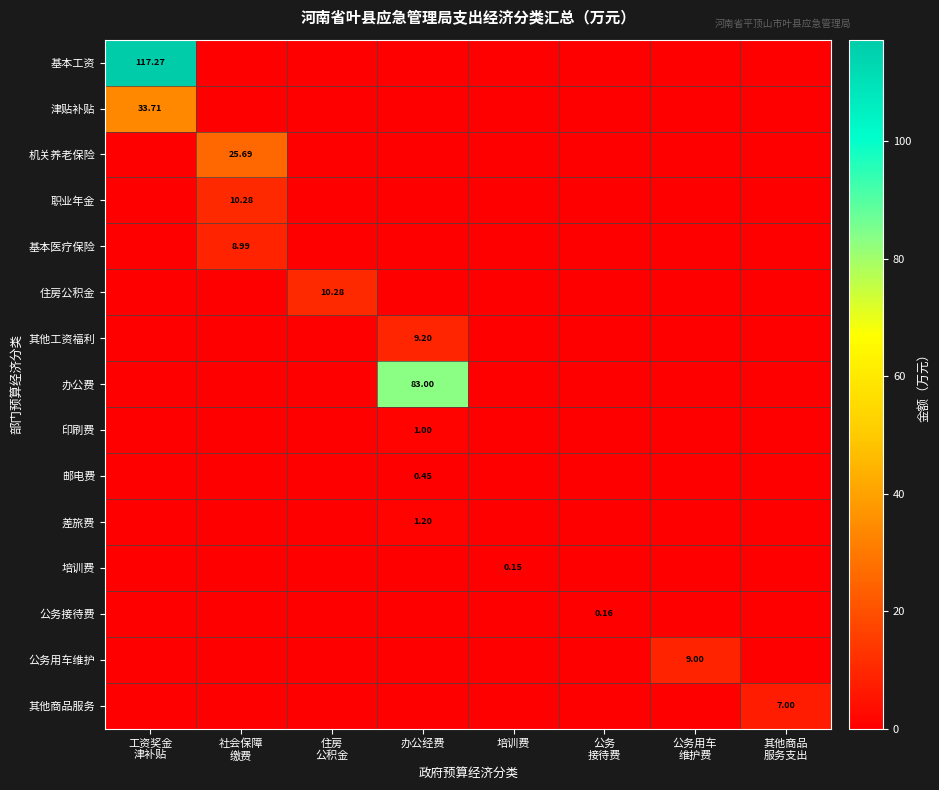

What is the difference between the maximum and minimum values in the 办公费 series?

83.0